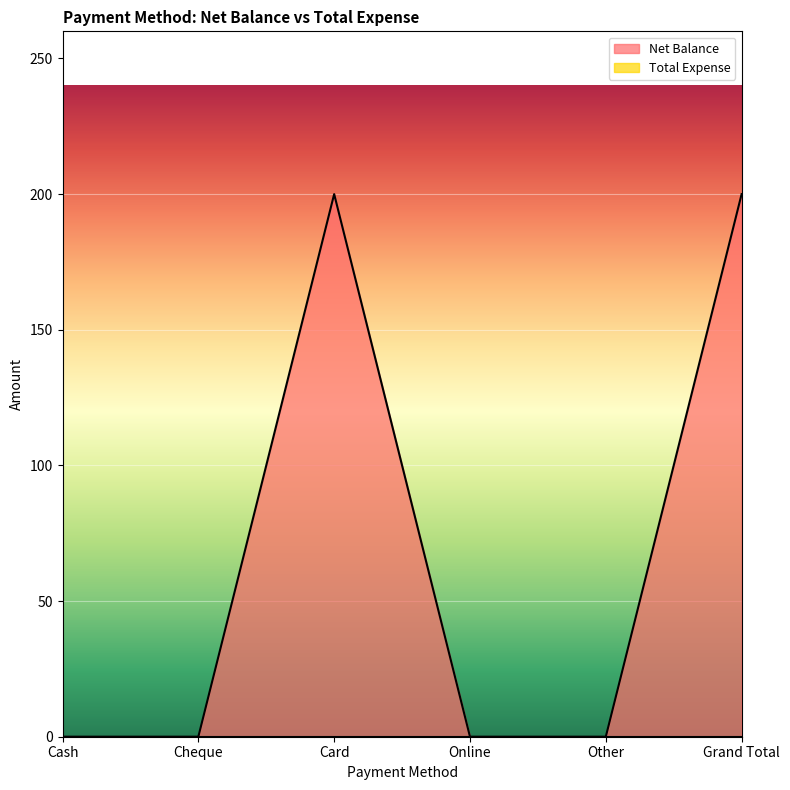

Which category has the lowest value across all series?

Cash